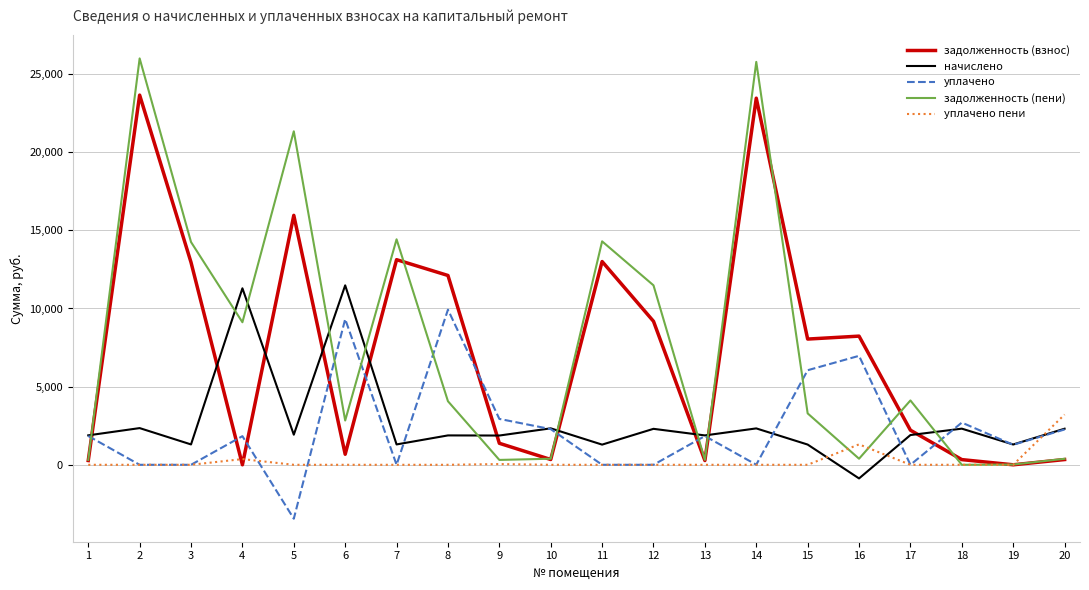

Which series has the widest spread of values?

задолженность (пени)